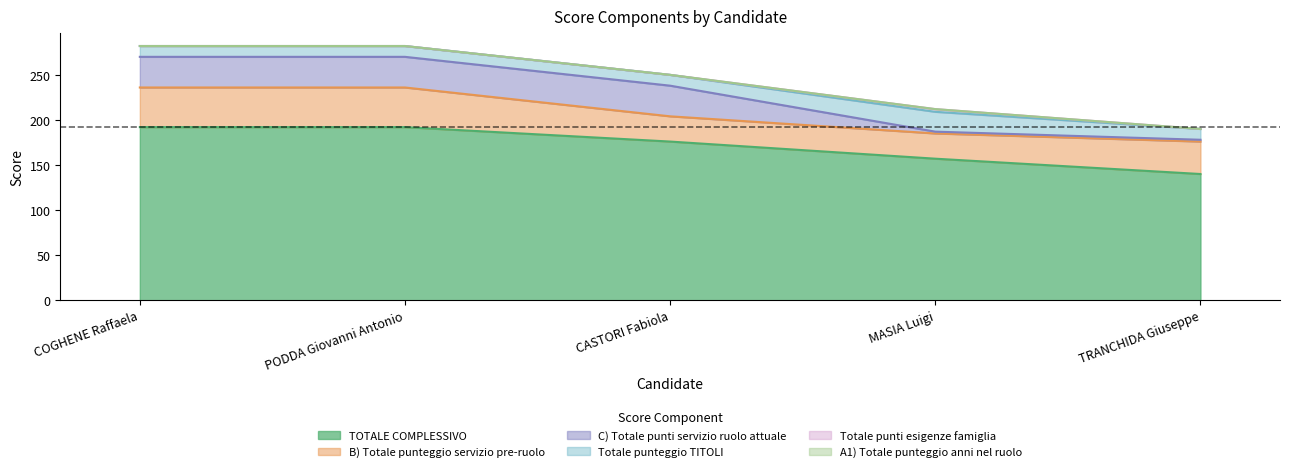

True or false: TOTALE COMPLESSIVO and B) Totale punteggio servizio pre-ruolo intersect in this chart.

False